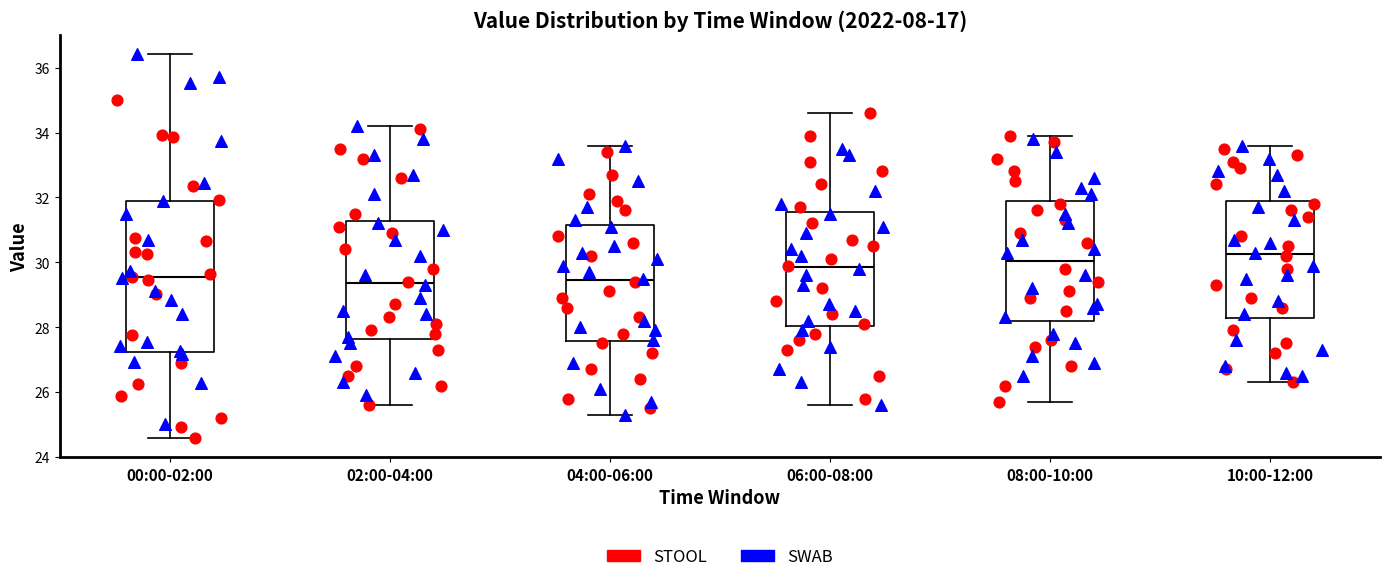

Where is the lower edge of the box for 02:00-04:00 on the y-axis? The values are not printed on the chart, so give them approximately, as read against the axis.

27.6